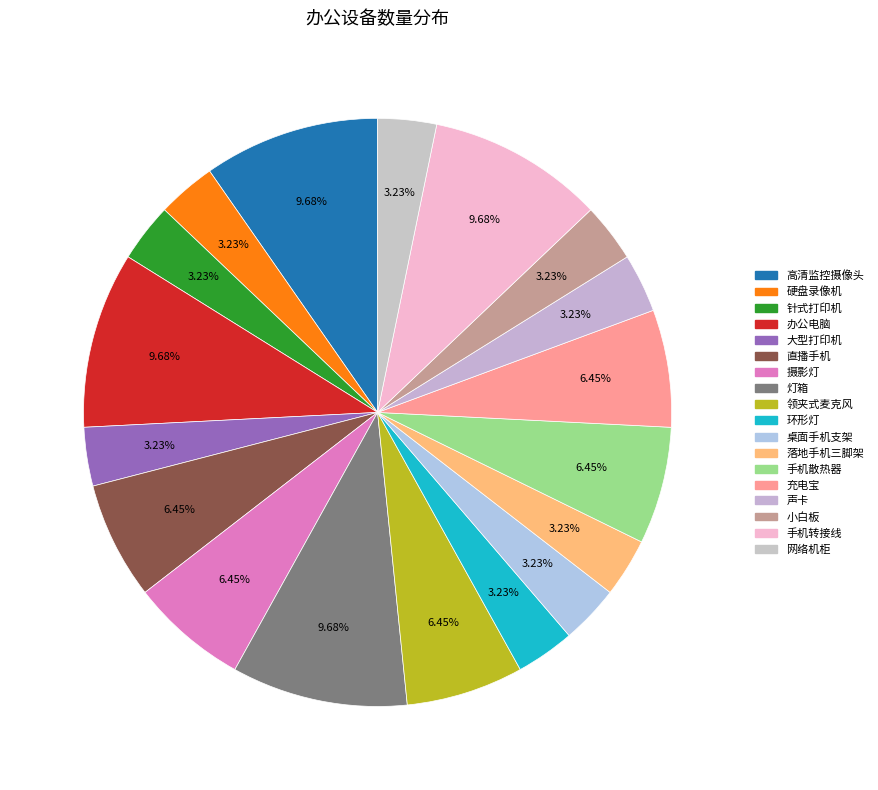

Does any single category account for the majority?

No